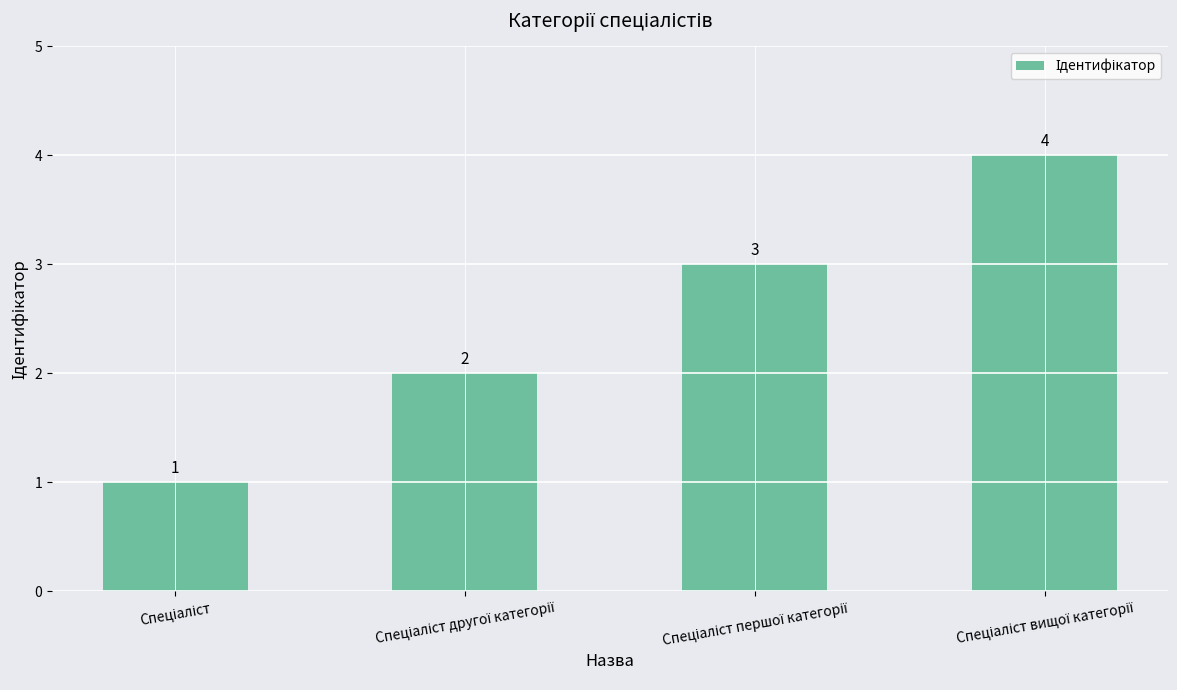

What is the difference between the maximum and minimum values?

3